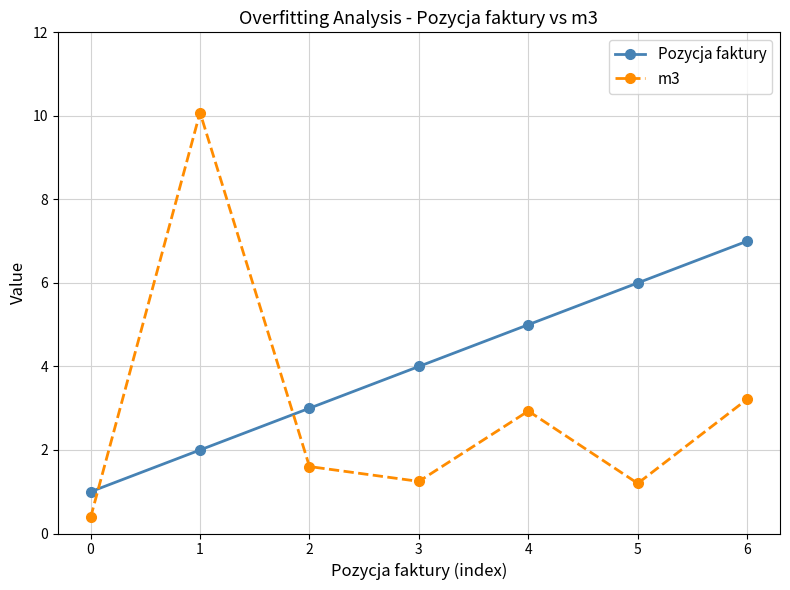

Where do m3 and Pozycja faktury first cross each other?

0 and 1